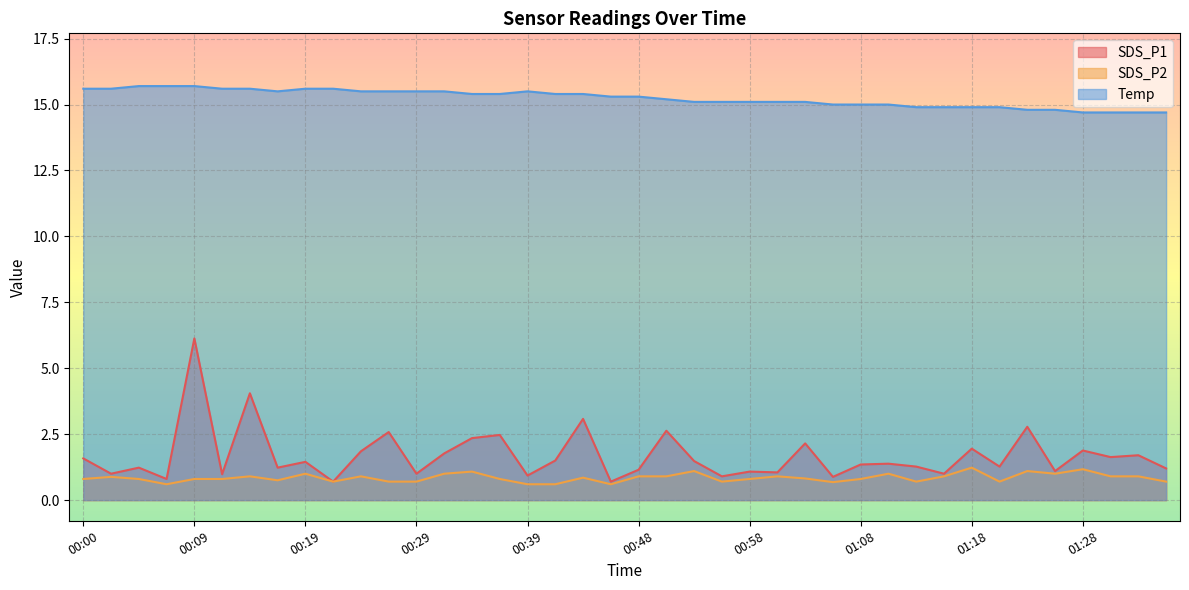

How many interior local valleys does the SDS_P1 series have?

15